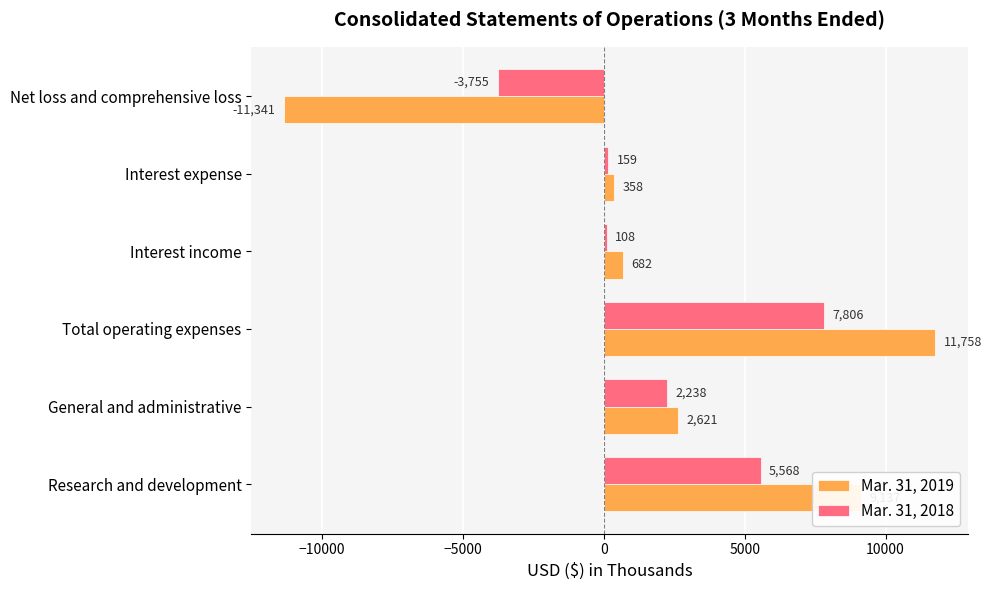

Is the value of Mar. 31, 2018 at Research and development greater than the value of Mar. 31, 2019 at Total operating expenses?

No